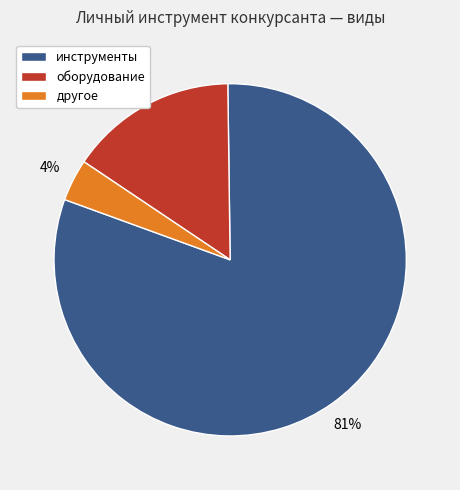

Is the sum of другое and инструменты greater than half?

Yes